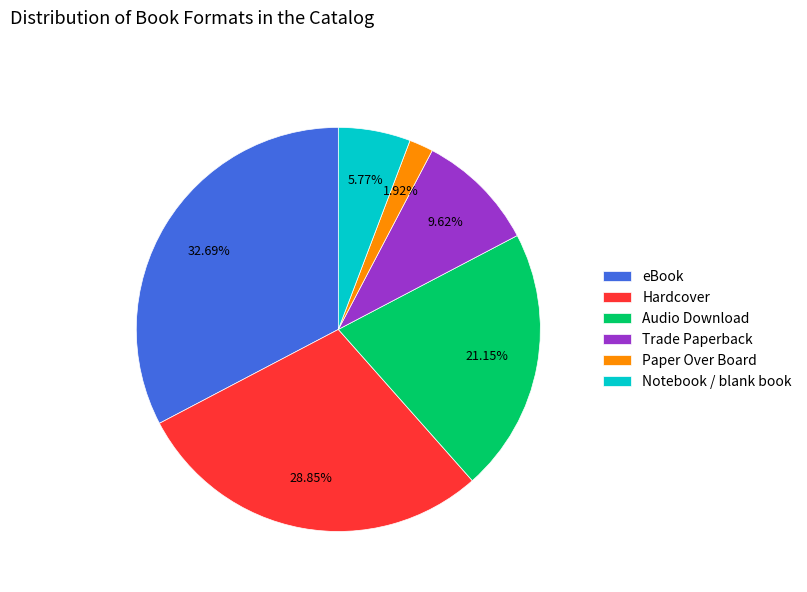

To the nearest percent, what is the difference between the largest and smallest slice percentages?

31%